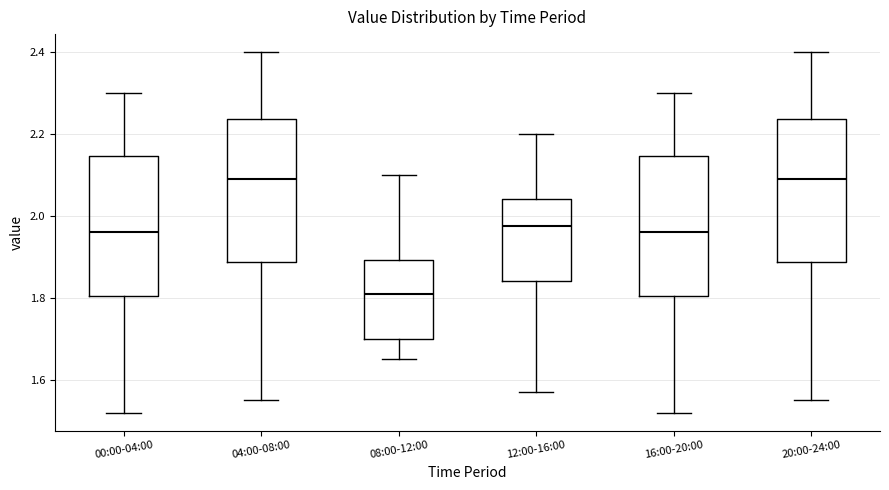

Reading left to right, read every box against the y-axis: the position of its median line, the range the box covers, and the ends of its whiskers. The values are not printed on the chart, so give them approximately, as read against the axis.

00:00-04:00: median 1.96, box 1.80 to 2.14, whiskers 1.52 to 2.30
04:00-08:00: median 2.10, box 1.88 to 2.24, whiskers 1.56 to 2.40
08:00-12:00: median 1.82, box 1.70 to 1.90, whiskers 1.66 to 2.10
12:00-16:00: median 1.98, box 1.84 to 2.04, whiskers 1.58 to 2.20
16:00-20:00: median 1.96, box 1.80 to 2.14, whiskers 1.52 to 2.30
20:00-24:00: median 2.10, box 1.88 to 2.24, whiskers 1.56 to 2.40